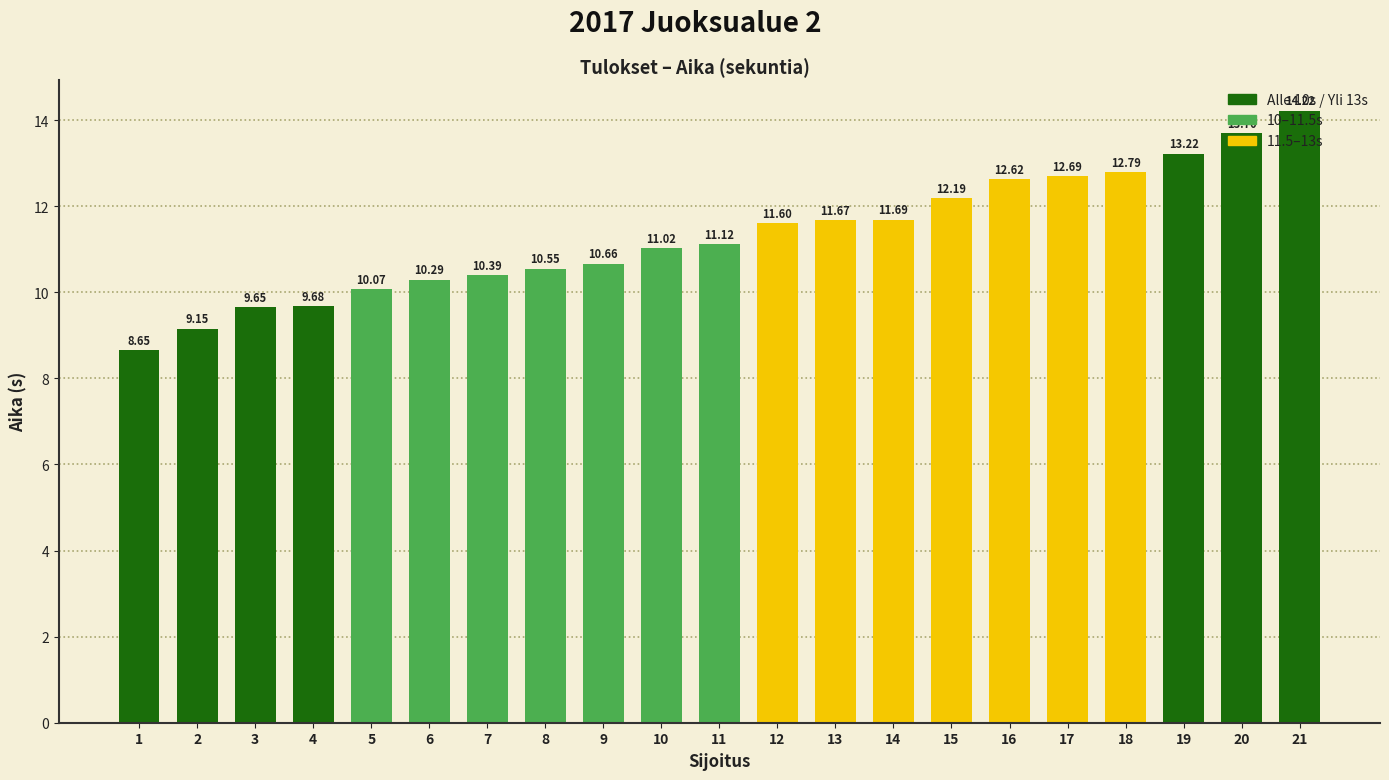

List the labels in order of value, largest first.

21, 20, 19, 18, 17, 16, 15, 14, 13, 12, 11, 10, 9, 8, 7, 6, 5, 4, 3, 2, 1